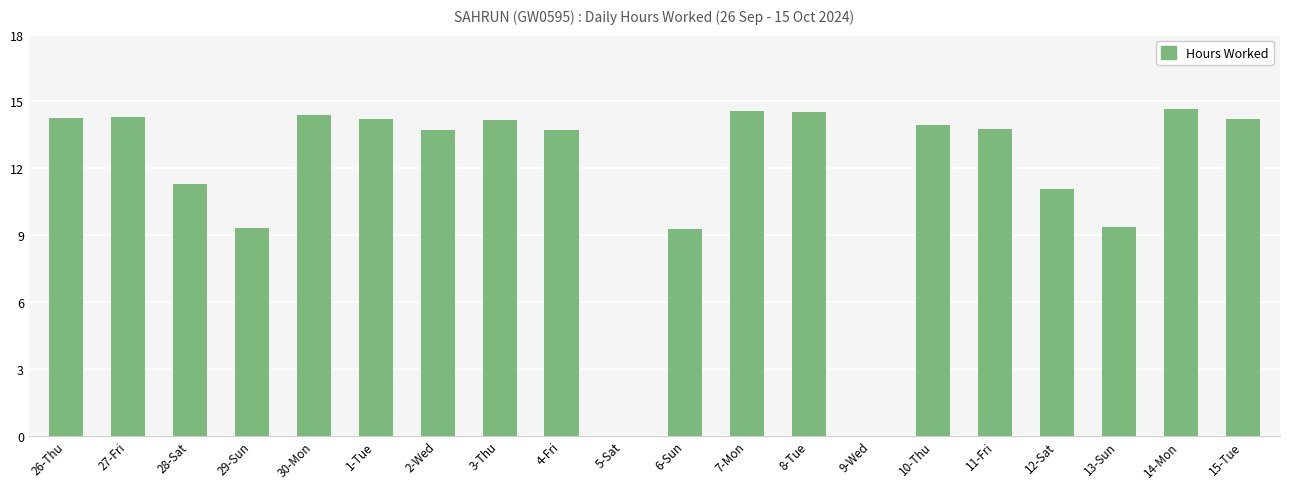

Where does the data first go above 13?

26-Thu